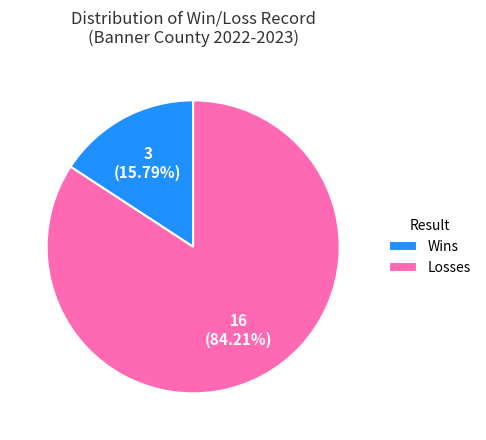

What is the total percentage of Wins and Losses?

100.0%